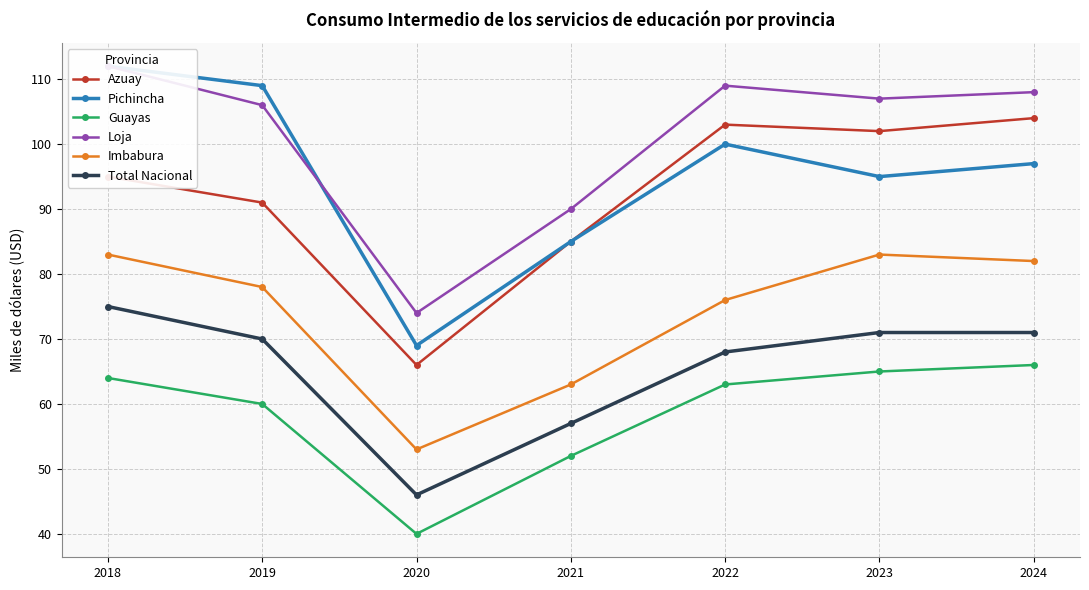

What is the smallest value displayed?

40